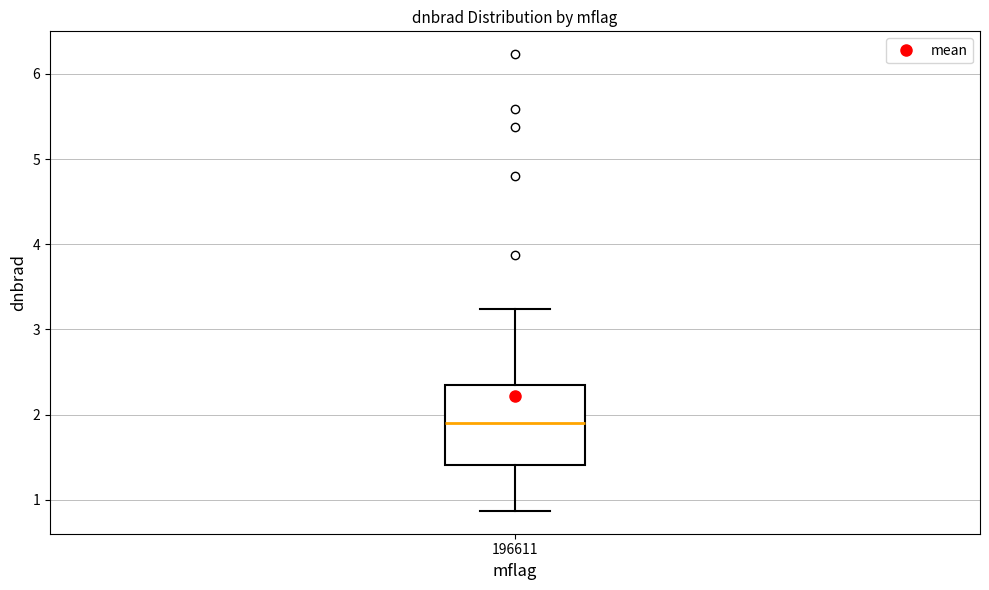

Read this box plot against the y-axis: the position of the median line, the range covered by the box, and the ends of both whiskers. The values are not printed on the chart, so give them approximately, as read against the axis.

median 1.9, box 1.4 to 2.3, whiskers 0.9 to 3.2